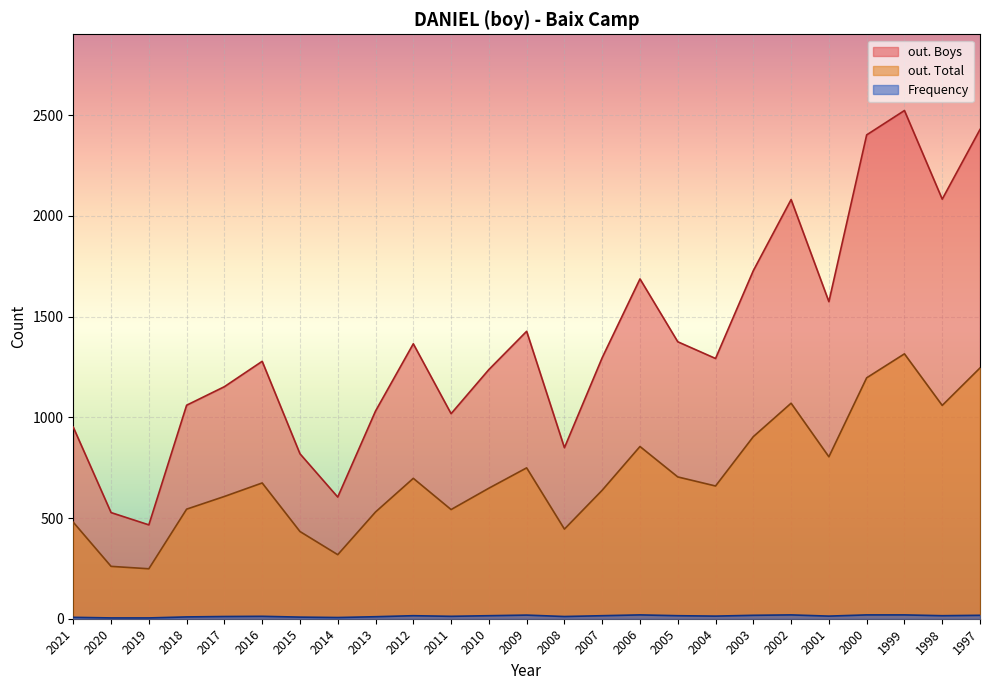

What is the difference between the highest and lowest values at 2011?

1006